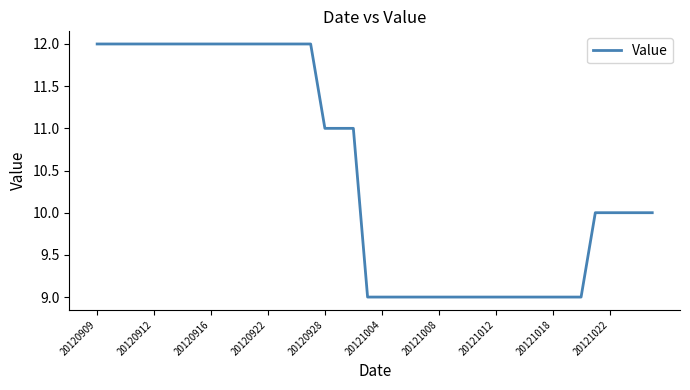

What is the maximum value shown in the chart?

12